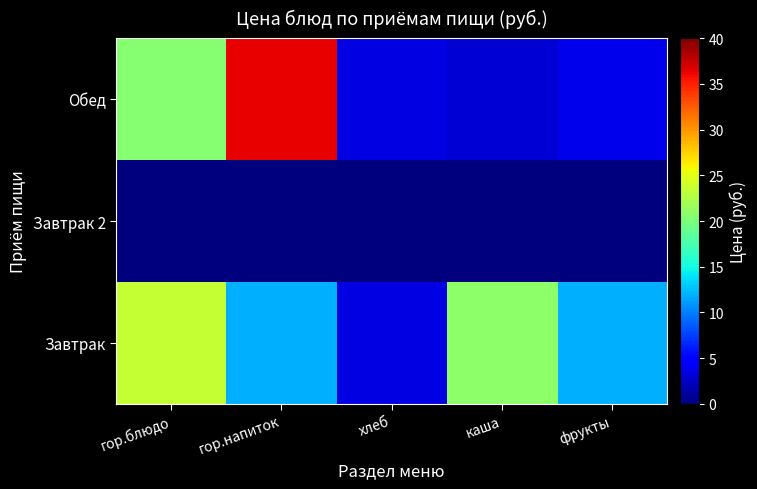

Rank the series at каша from lowest to highest value.

Завтрак 2, Обед, Завтрак